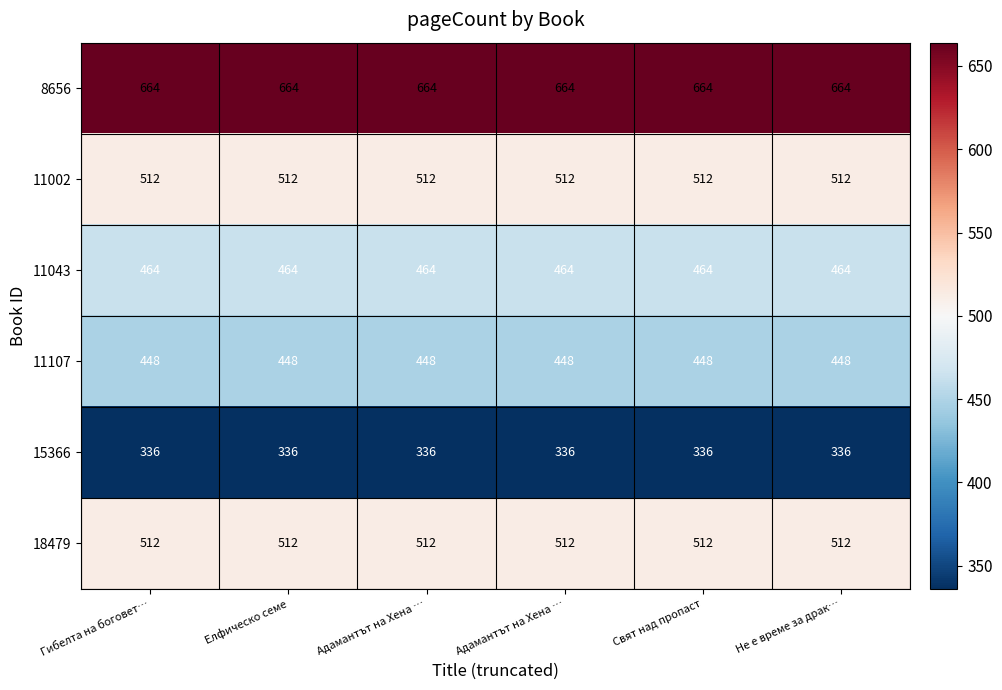

Rank the series at Адамантът на Хена … from lowest to highest value.

15366, 11107, 11043, 11002, 18479, 8656